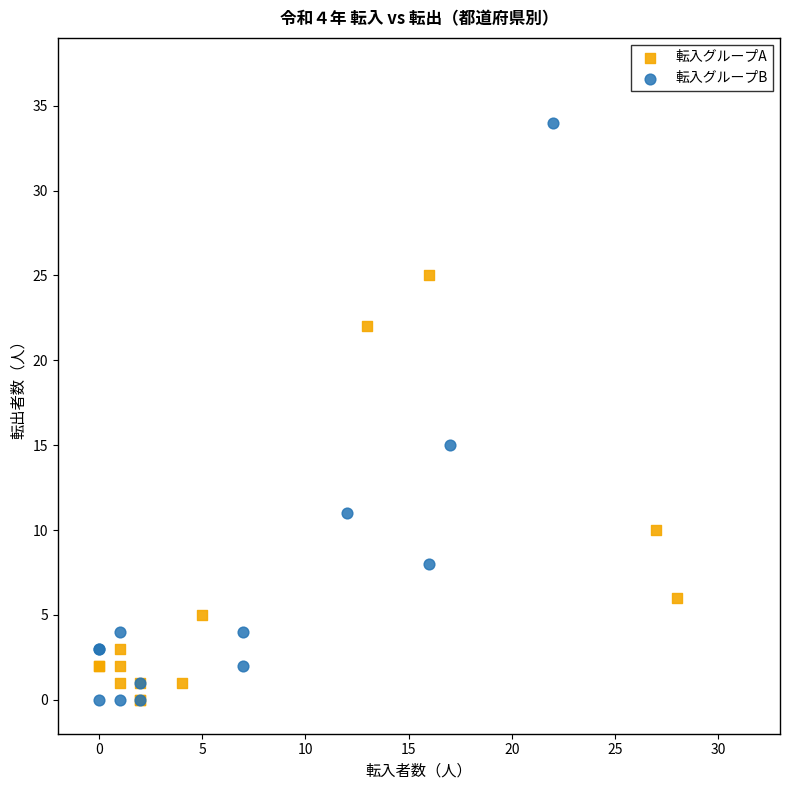

Which series reaches the maximum Y coordinate?

転入グループB